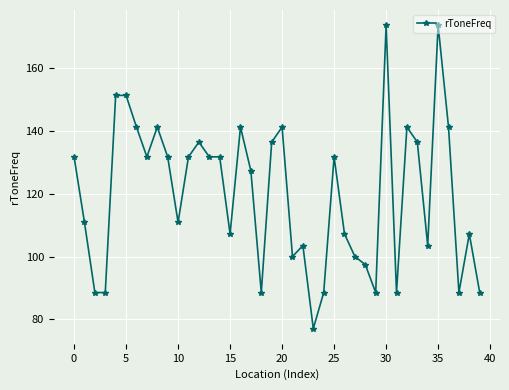

True or false: there are more than 1 points higher than both neighbors.

True